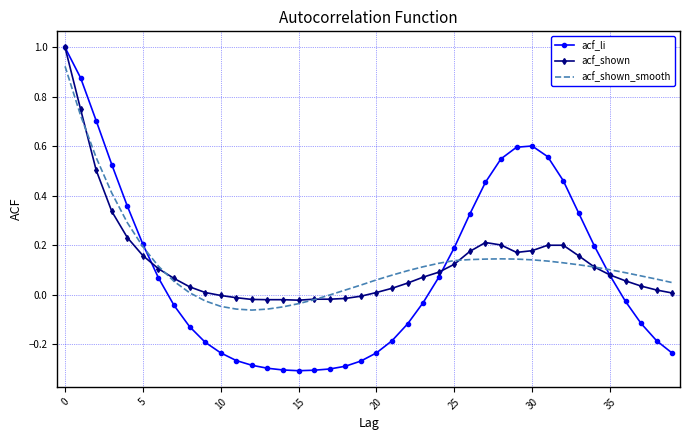

What is the greatest value displayed?

1.0